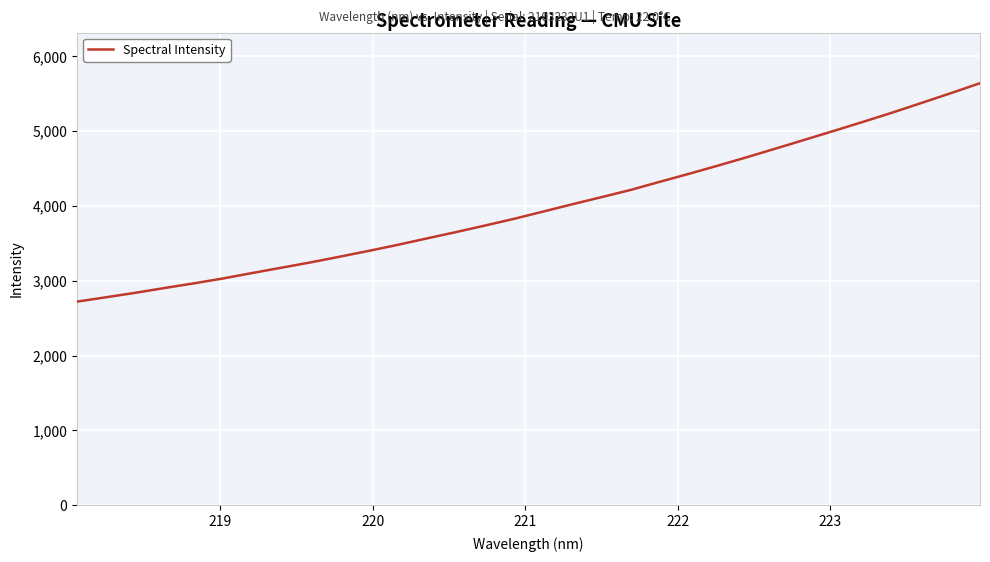

What is the smallest value displayed?

2721.1